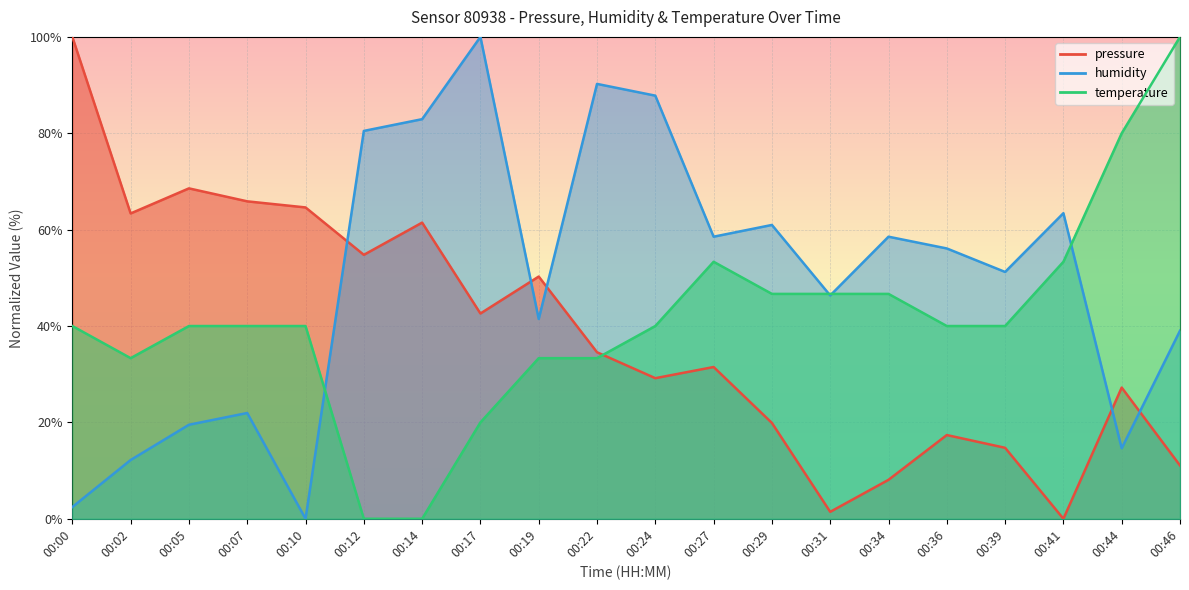

What is the average value of the temperature series?

41.3